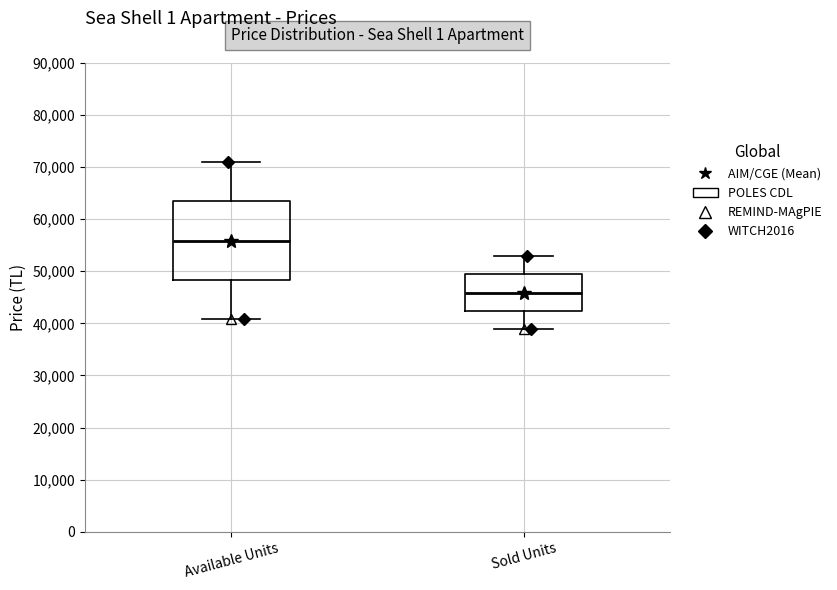

Reading left to right, read every box against the y-axis: the position of its median line, the range the box covers, and the ends of its whiskers. The values are not printed on the chart, so give them approximately, as read against the axis.

Available Units: median 56000, box 48000 to 63000, whiskers 41000 to 71000
Sold Units: median 46000, box 42000 to 49000, whiskers 39000 to 53000